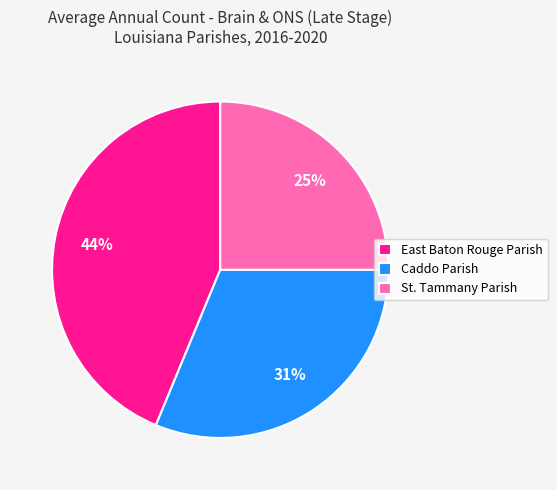

Is there a majority slice in this chart?

No